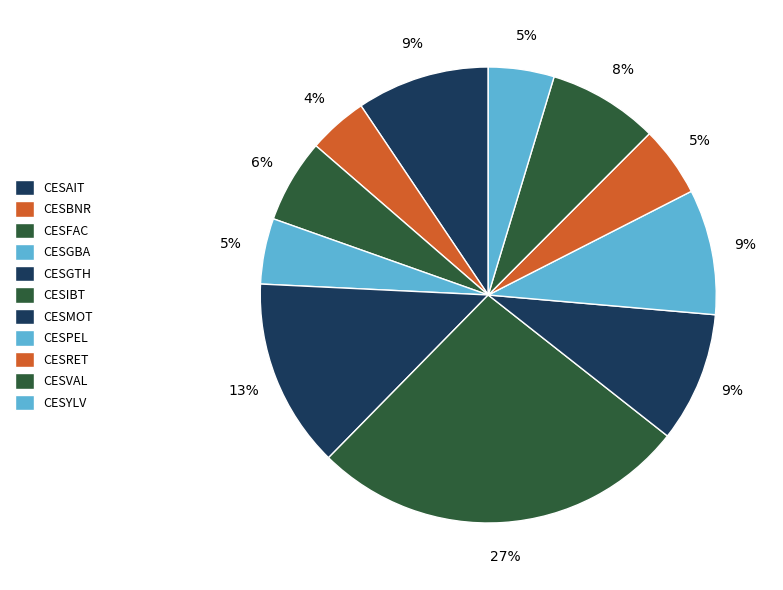

Is there a majority slice in this chart?

No